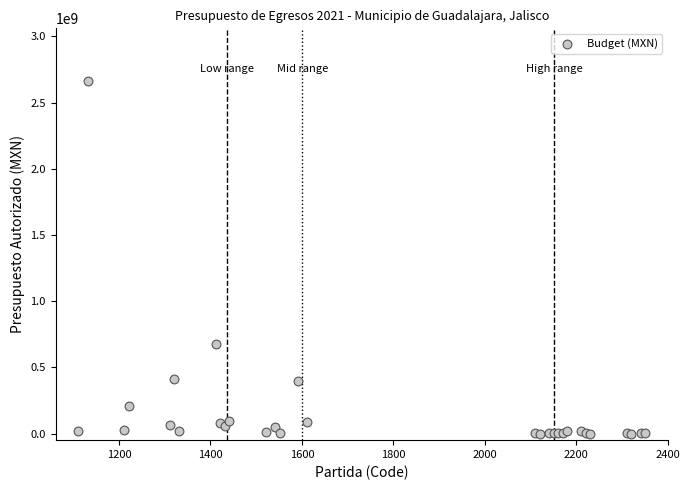

What Y value in the scatter plot is closest to 1330779608?

677982050.9